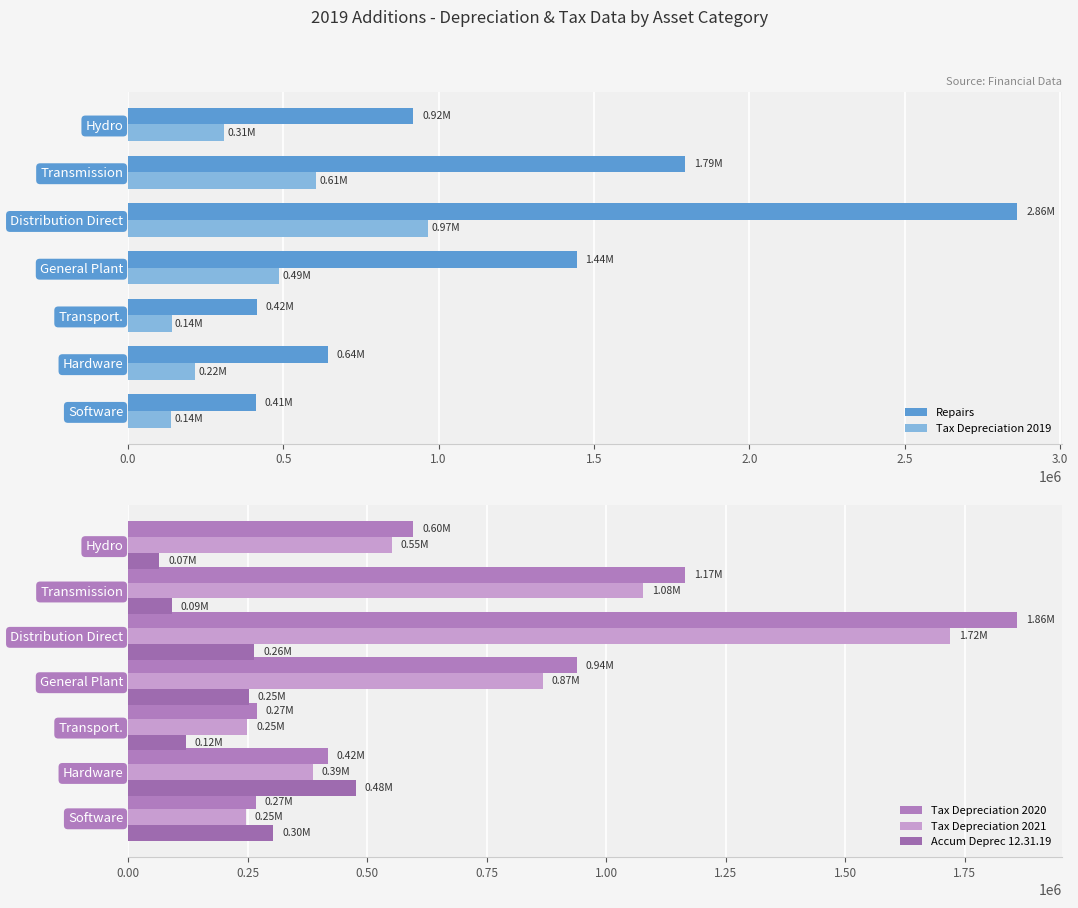

What is the difference between the maximum and minimum values in the Accum Deprec 12.31.19 series?

410230.1